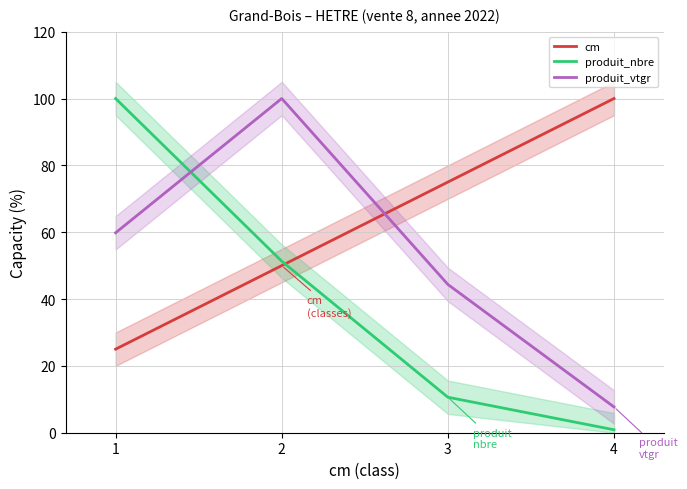

Is this an area chart (filled region under the line)?

No